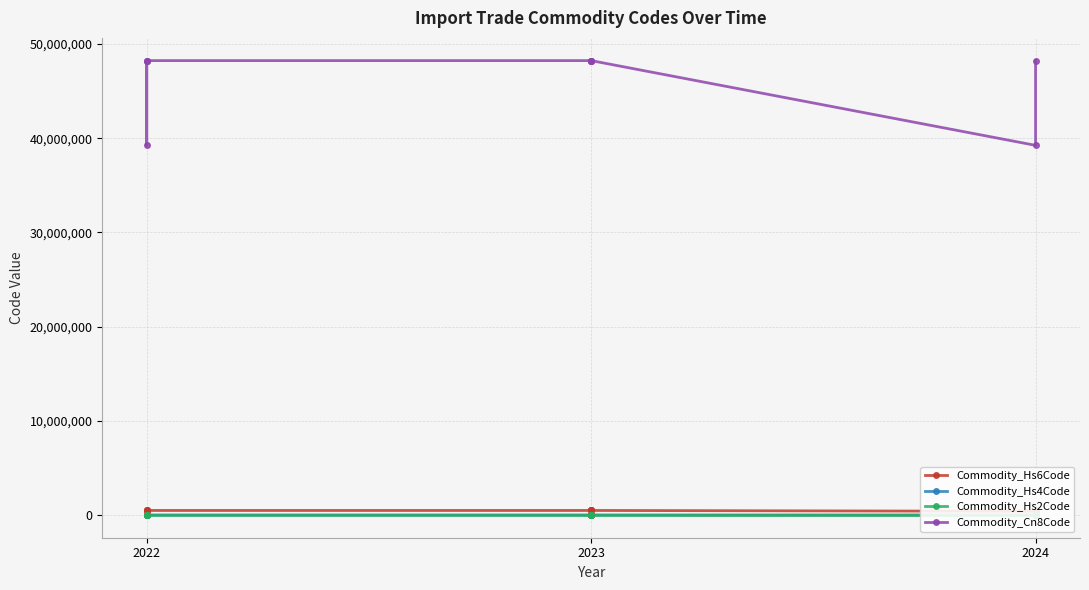

List the series in order of their peak value, lowest first.

Commodity_Hs2Code, Commodity_Hs4Code, Commodity_Hs6Code, Commodity_Cn8Code